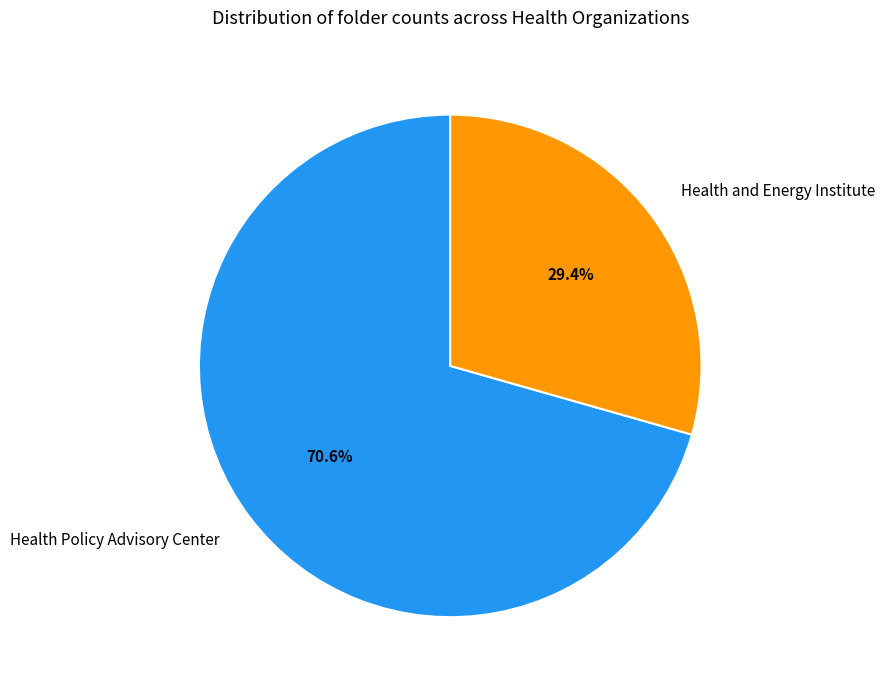

Do Health Policy Advisory Center and Health and Energy Institute together represent more than half of the pie?

Yes